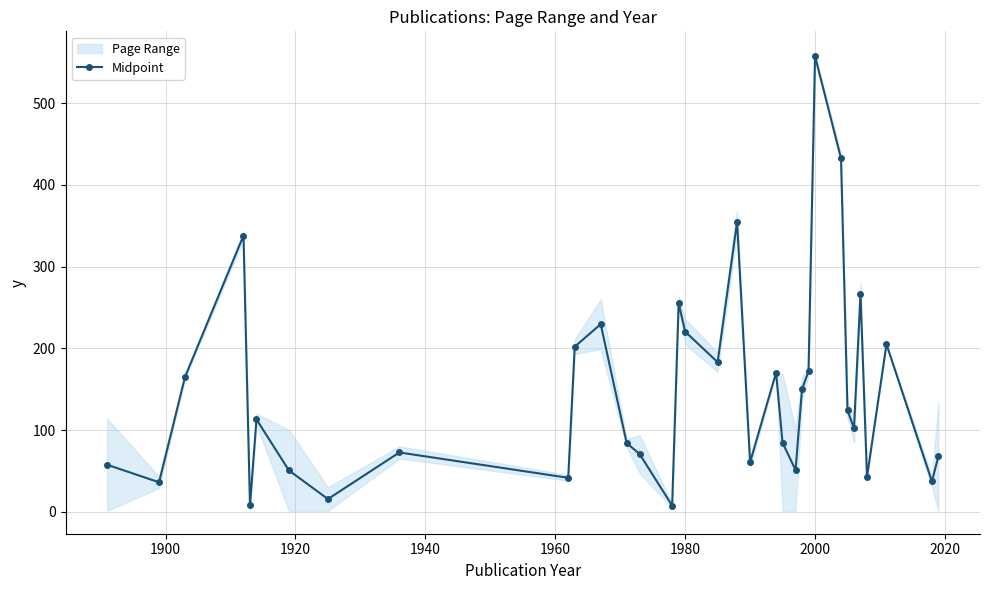

The Midpoint series shows 328.0 at 1980. True or false?

False